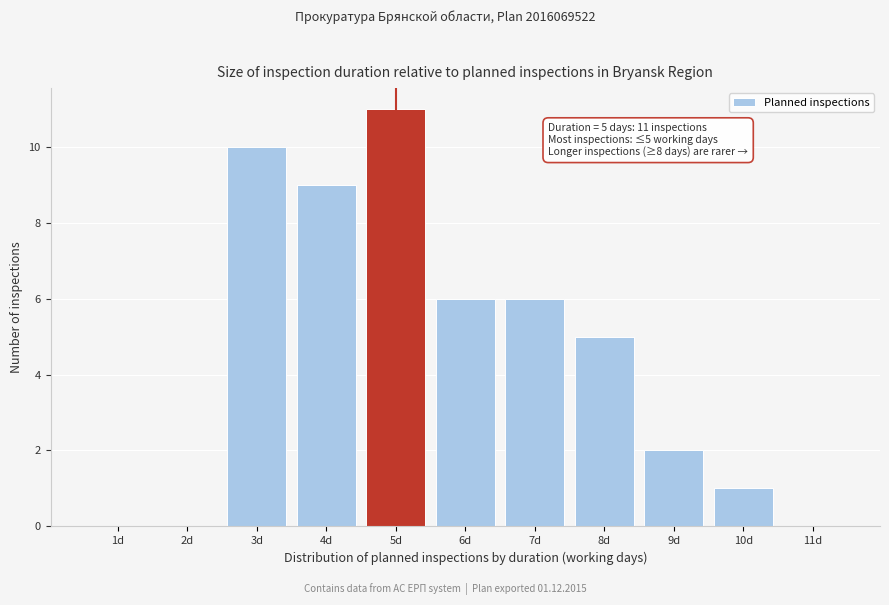

Which range on the x-axis has the tallest bar?

4.5 to 5.5